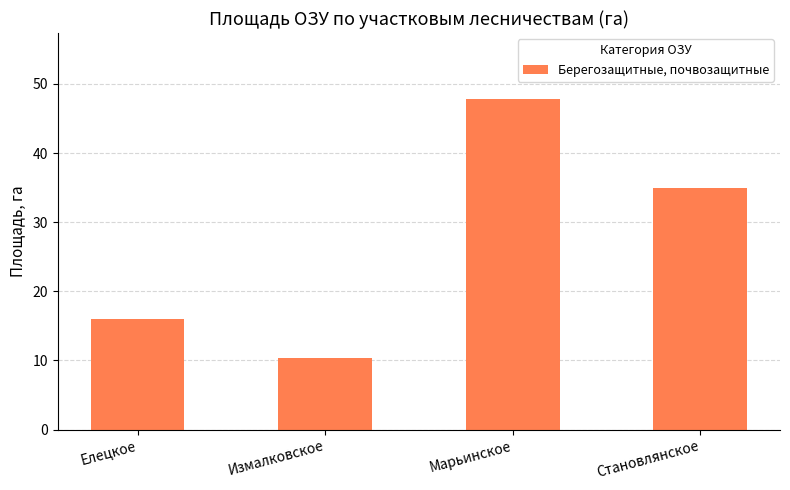

Rank the categories by value from lowest to highest.

Измалковское, Елецкое, Становлянское, Марьинское